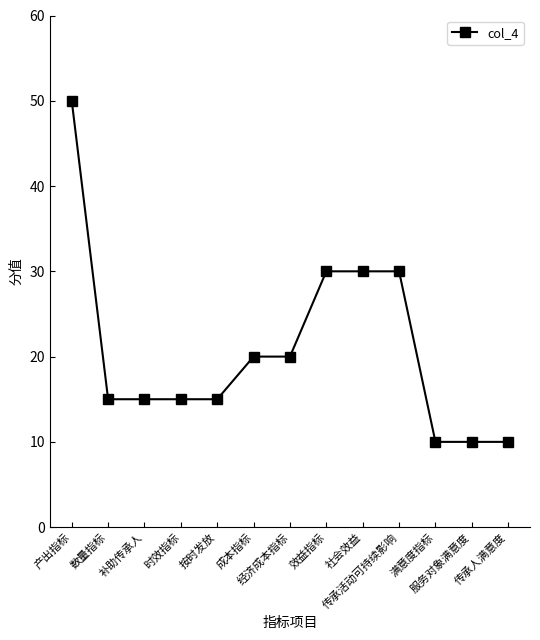

Is this an area chart (filled region under the line)?

No